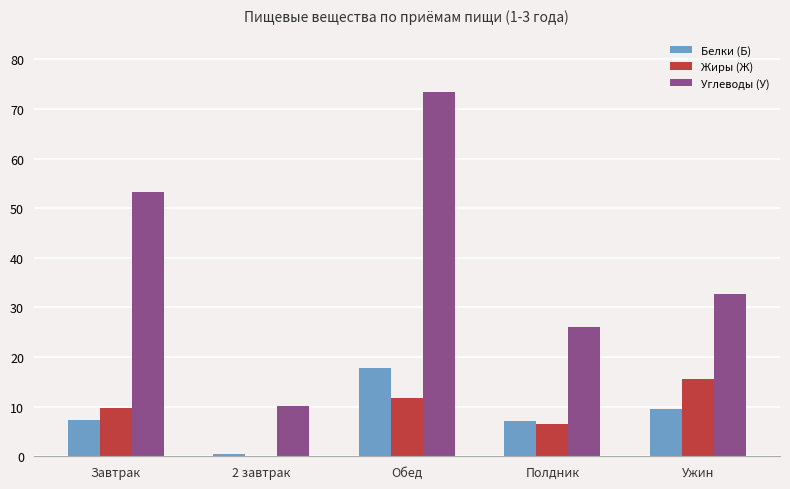

Where is Углеводы (У) nearest to the value 41?

Ужин